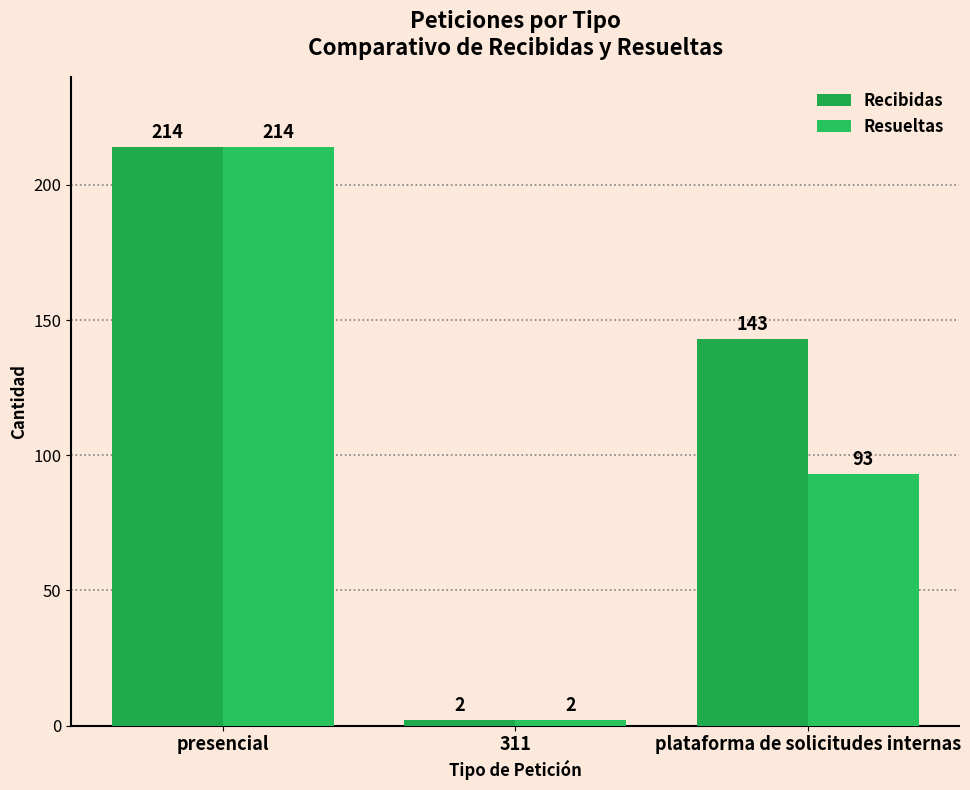

Is the value of Recibidas at presencial greater than the value of Resueltas at plataforma de solicitudes internas?

Yes